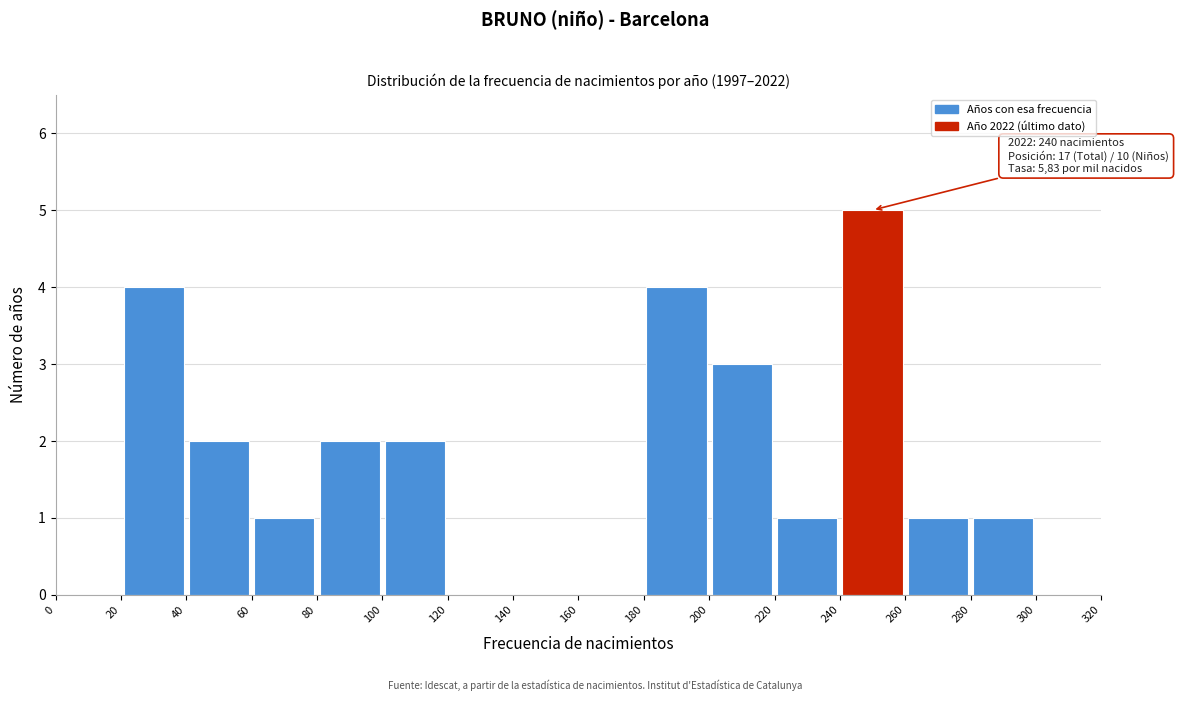

Over which range of the x-axis is the bar tallest?

240 to 260